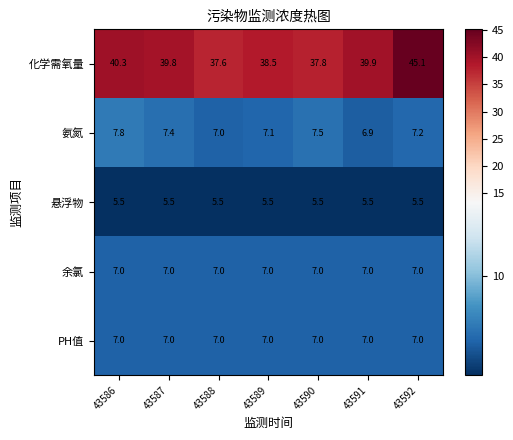

Which series has the widest spread of values?

化学需氧量